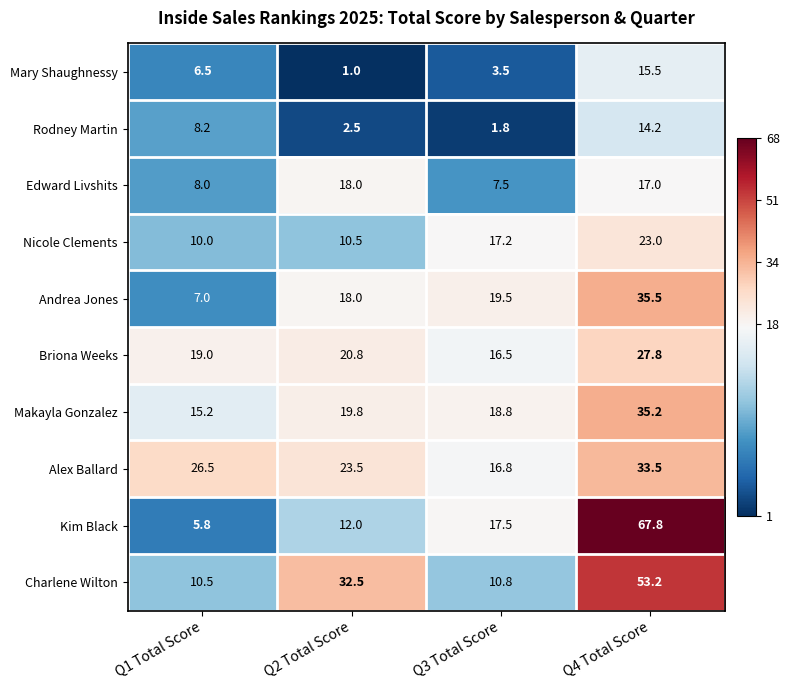

What is the difference between the second highest and minimum values in the Rodney Martin series?

6.4